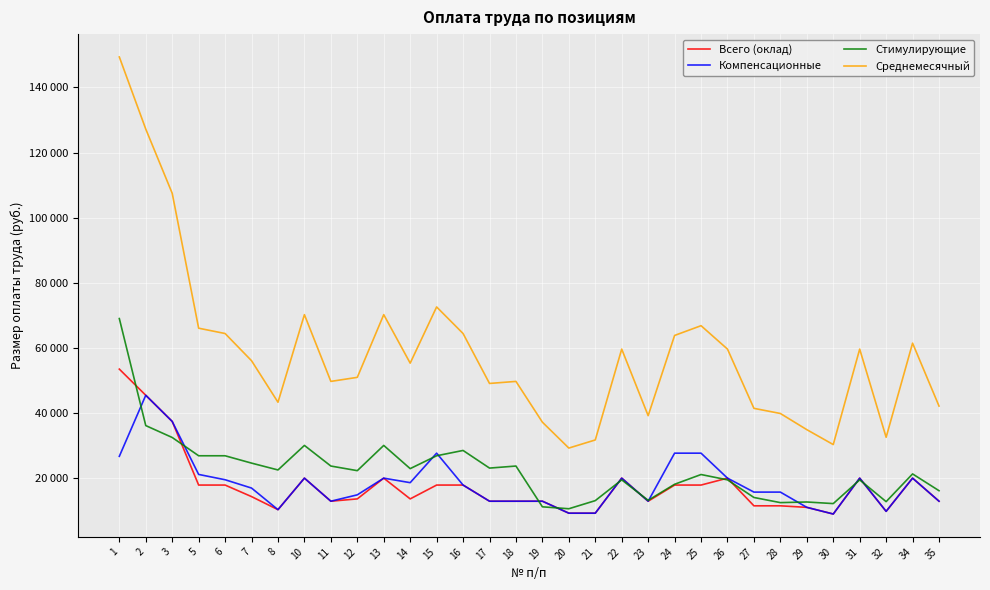

What is the difference between the highest and lowest values at 17?

36147